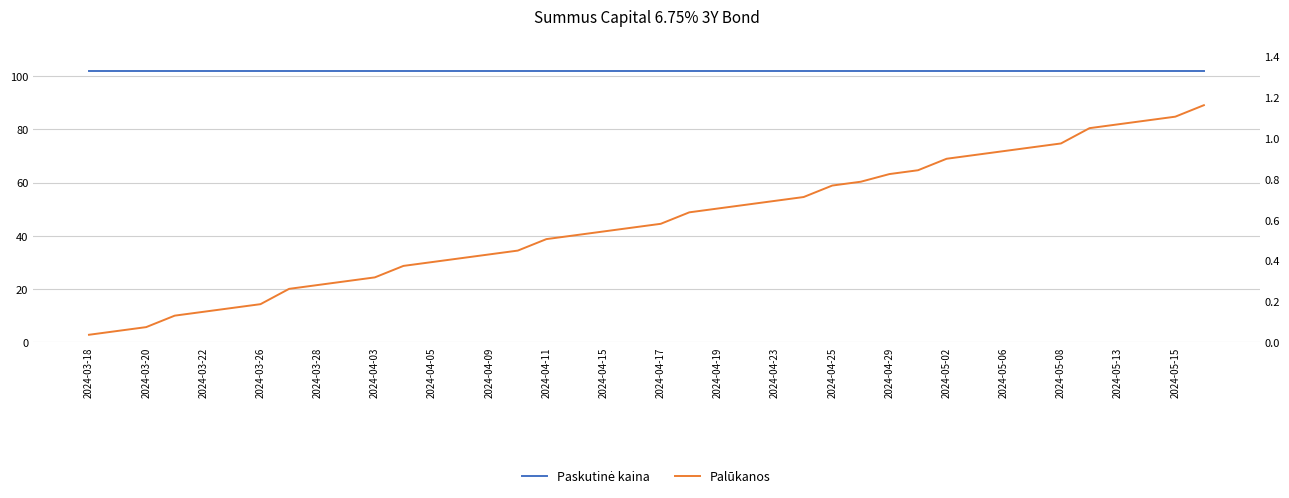

How many data points does each series have?

40